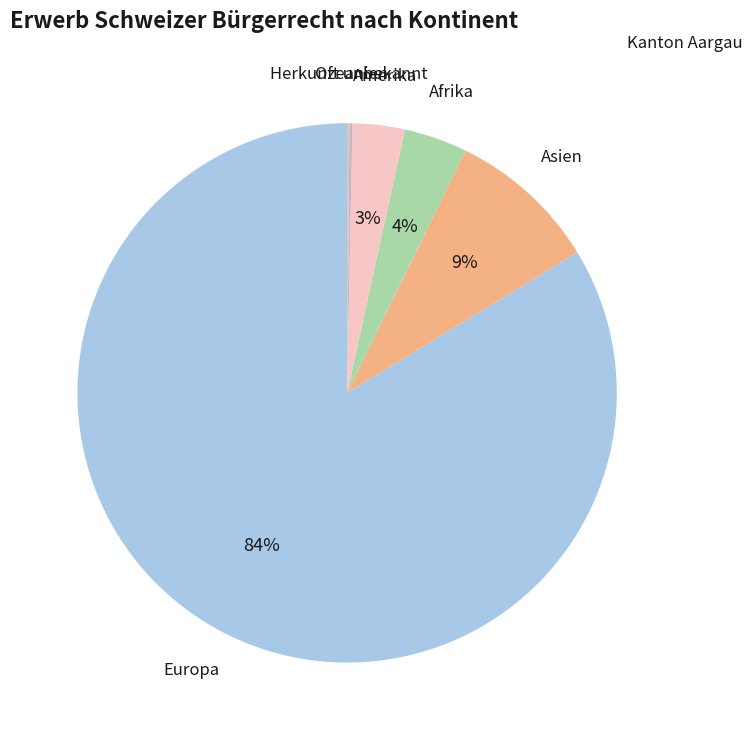

To the nearest percent, what is the difference between the largest and smallest slice percentages?

84%